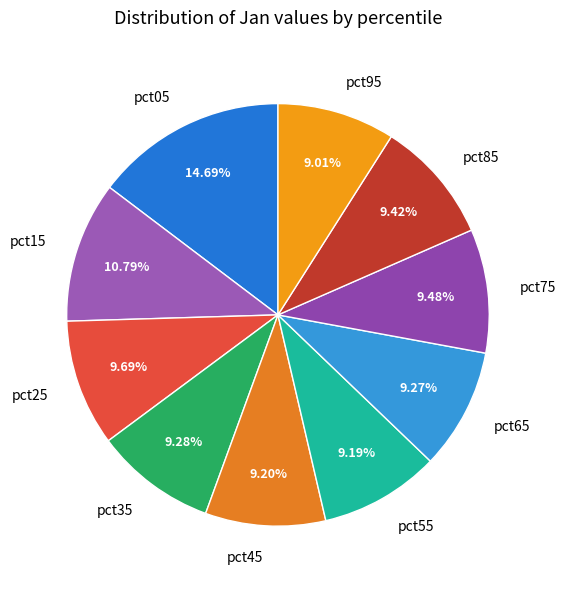

Does pct25 represent more than half of the total?

No